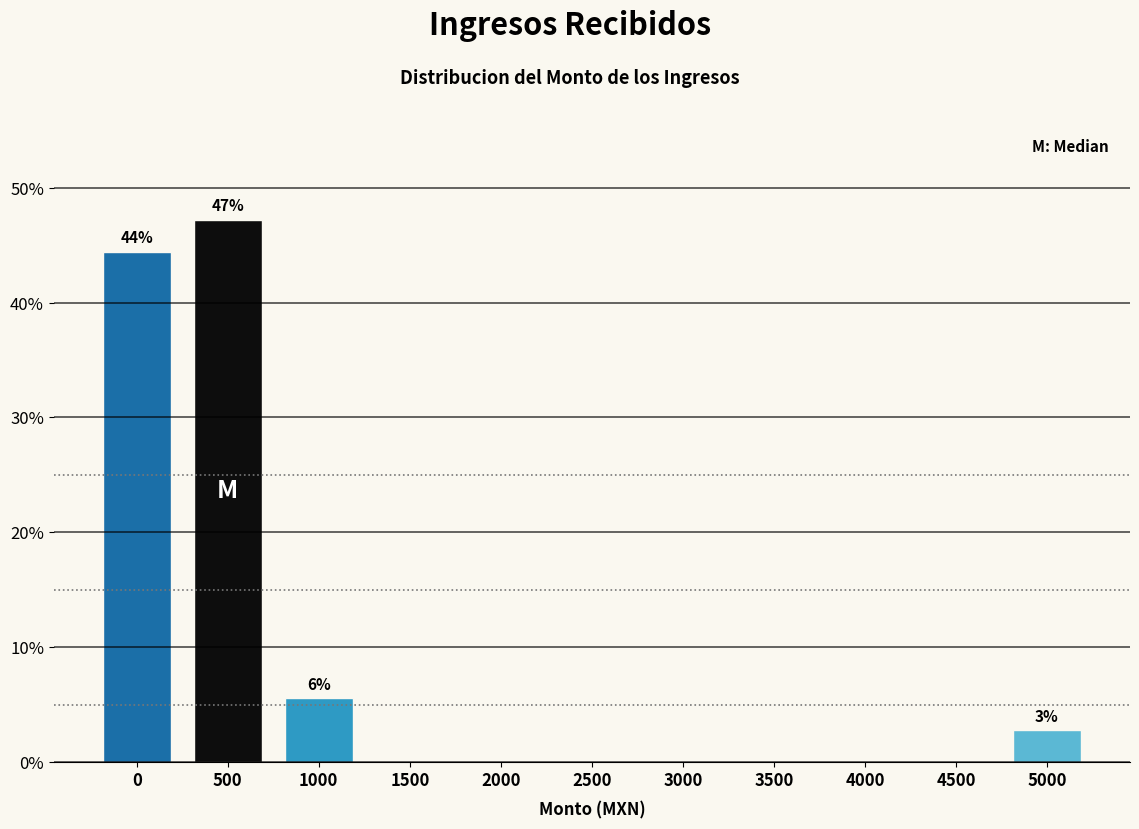

Reading left to right, what are all the values shown in this chart?

0=44.4	500=47.2	1000=5.6	1500=0.0	2000=0.0	2500=0.0	3000=0.0	3500=0.0	4000=0.0	4500=0.0	5000=2.8